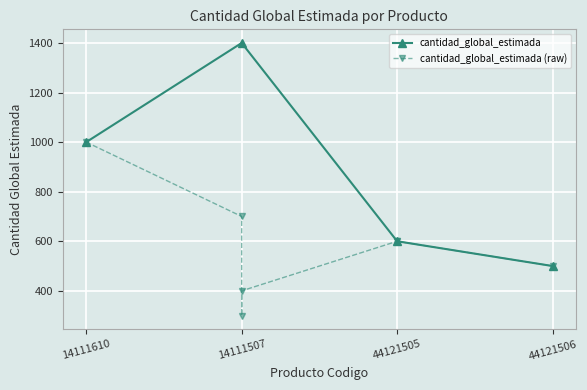

Which has a higher value, 14111610 or 44121505?

14111610